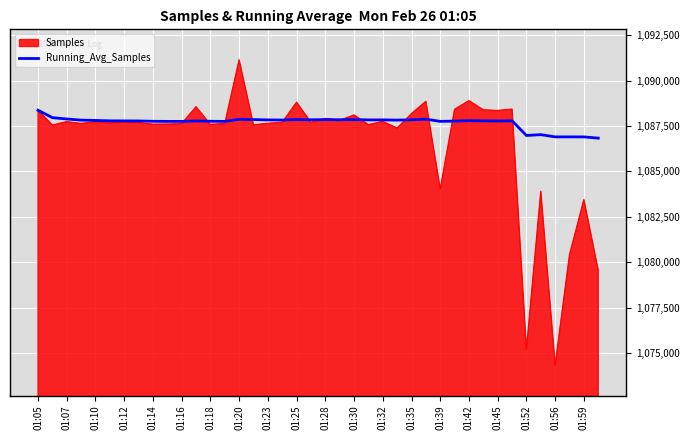

List the series in order of their overall mean, highest first.

Running_Avg_Samples, Samples